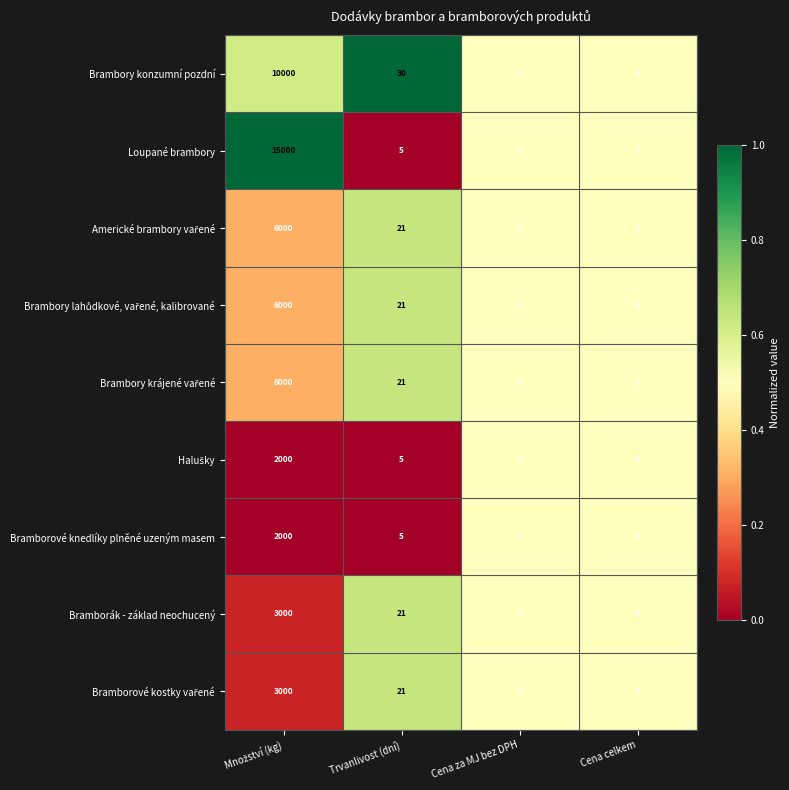

What is the spread (max minus min) of values at Trvanlivost (dní)?

25